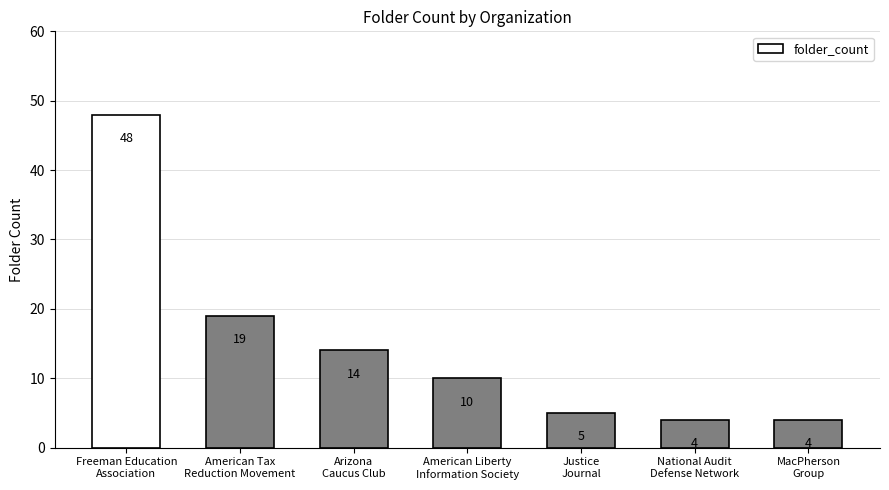

The chart shows a value of 10 at American Liberty
Information Society. True or false?

True